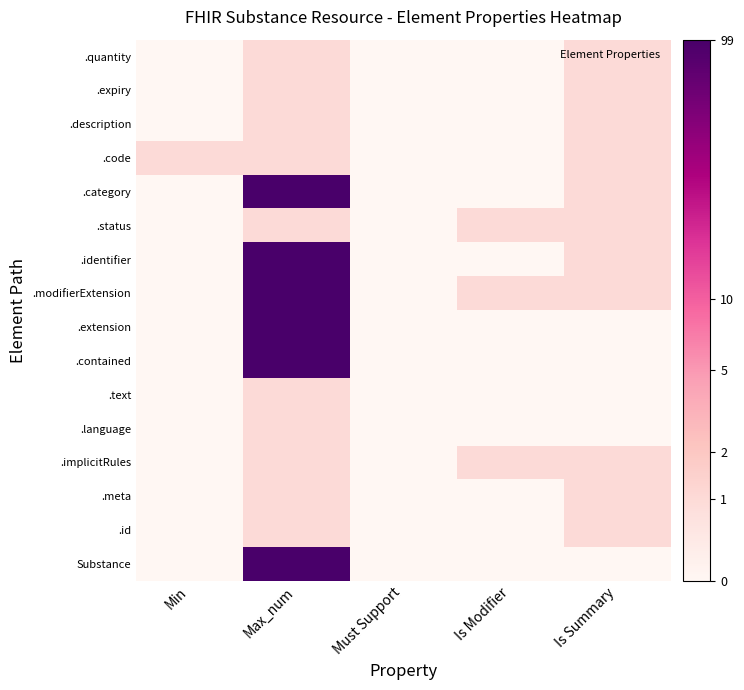

How many distinct data groups are displayed?

16